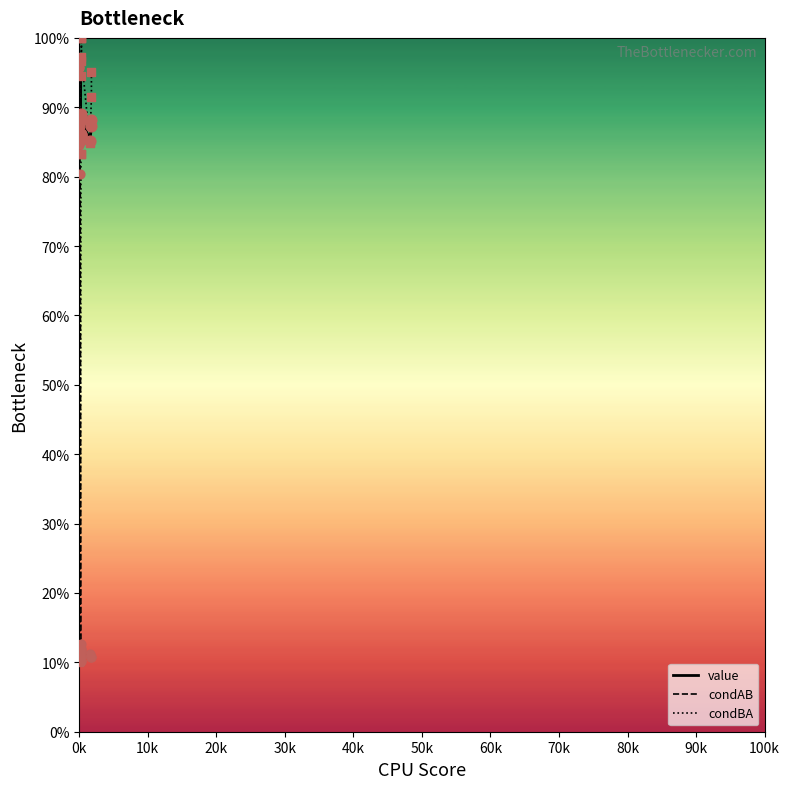

Is the value of condAB at 19 greater than the value of value at 10k?

No